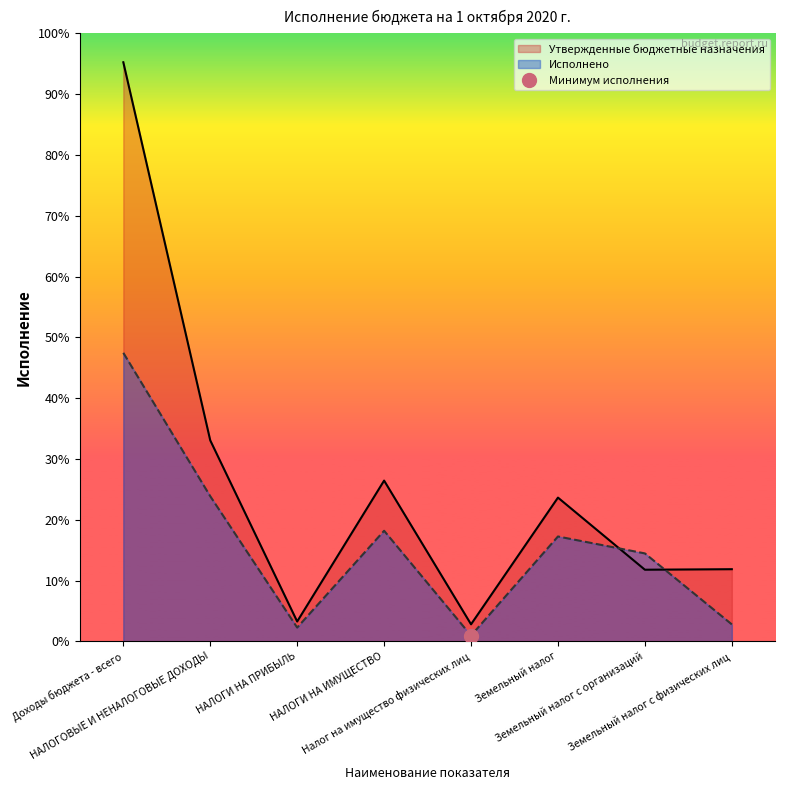

How many categories are shown in the chart?

8